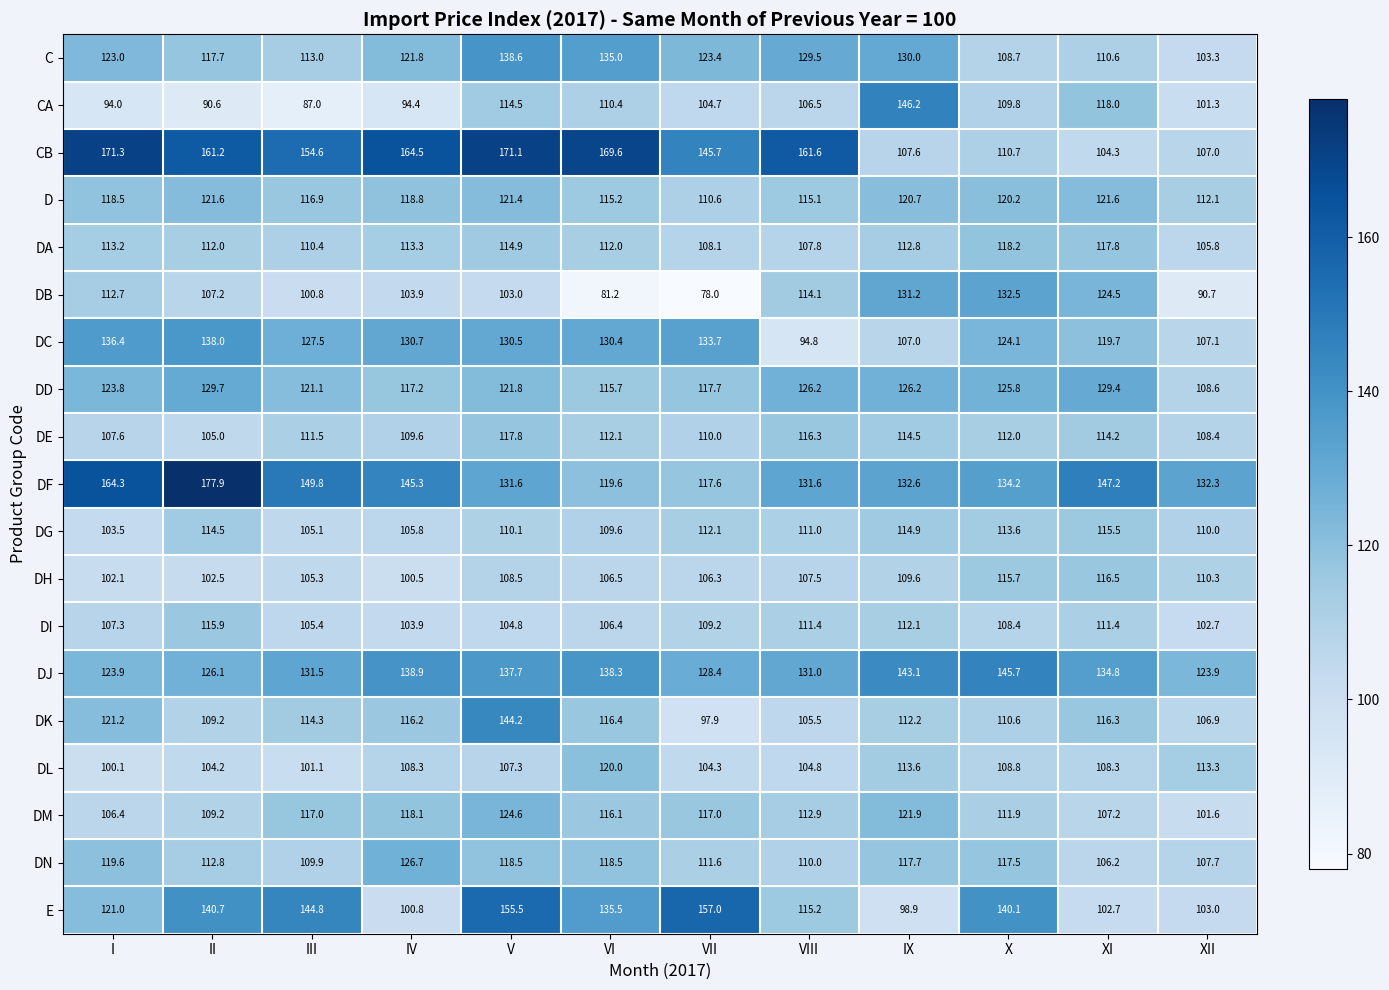

What is the sum of the CA values at IV and I?

188.4